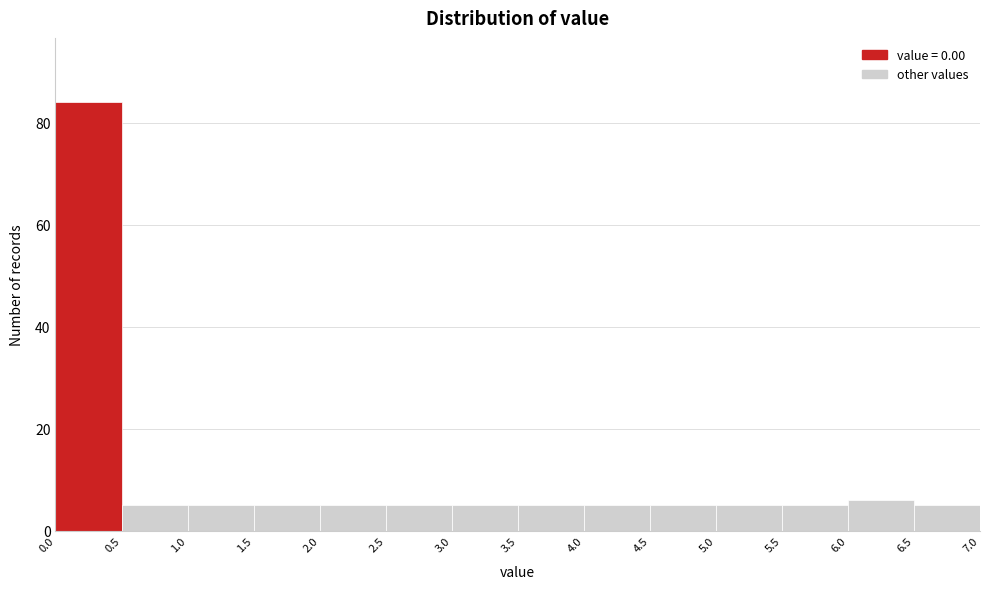

What is the height of the bar covering 2.0 to 2.5 on the x-axis? The values are not printed on the chart, so give them approximately, as read against the axis.

6